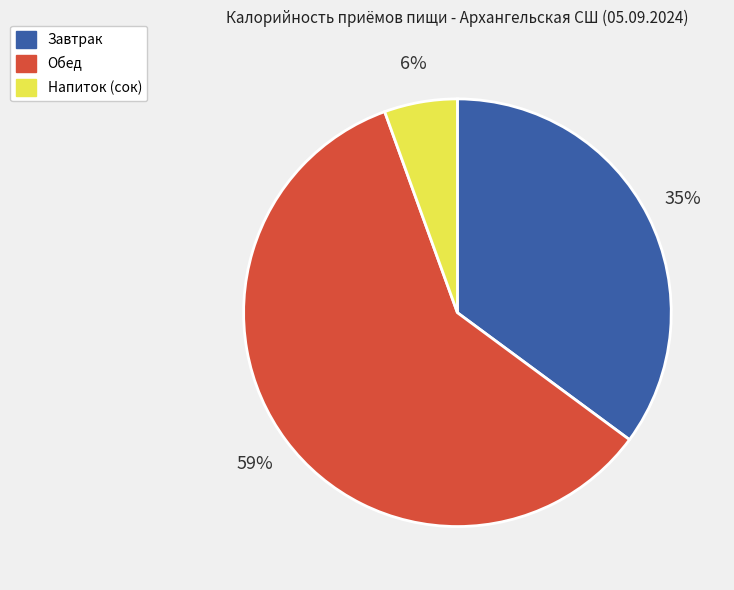

Do Завтрак and Обед together represent more than half of the pie?

Yes